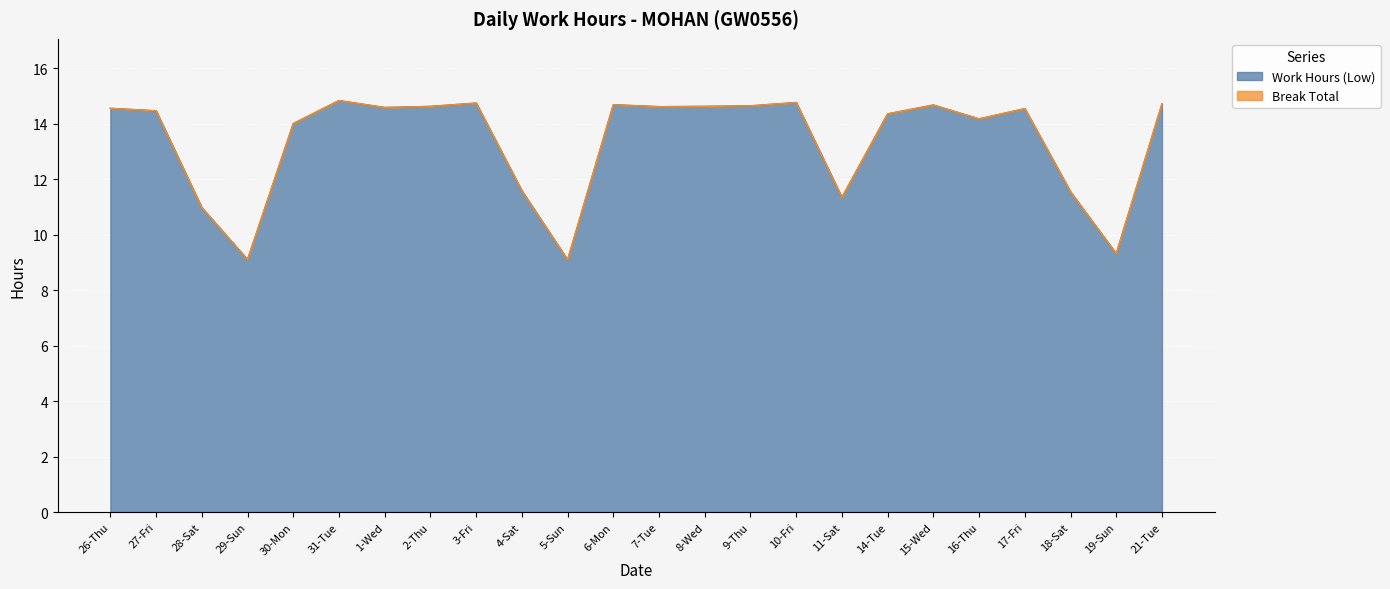

Reading left to right, extract all data points from this chart.

26-Thu=14.6	27-Fri=14.5	28-Sat=11.0	29-Sun=9.1	30-Mon=14.0	31-Tue=14.8	1-Wed=14.6	2-Thu=14.6	3-Fri=14.7	4-Sat=11.6	5-Sun=9.1	6-Mon=14.7	7-Tue=14.6	8-Wed=14.6	9-Thu=14.6	10-Fri=14.8	11-Sat=11.3	14-Tue=14.3	15-Wed=14.7	16-Thu=14.2	17-Fri=14.5	18-Sat=11.5	19-Sun=9.3	21-Tue=14.7